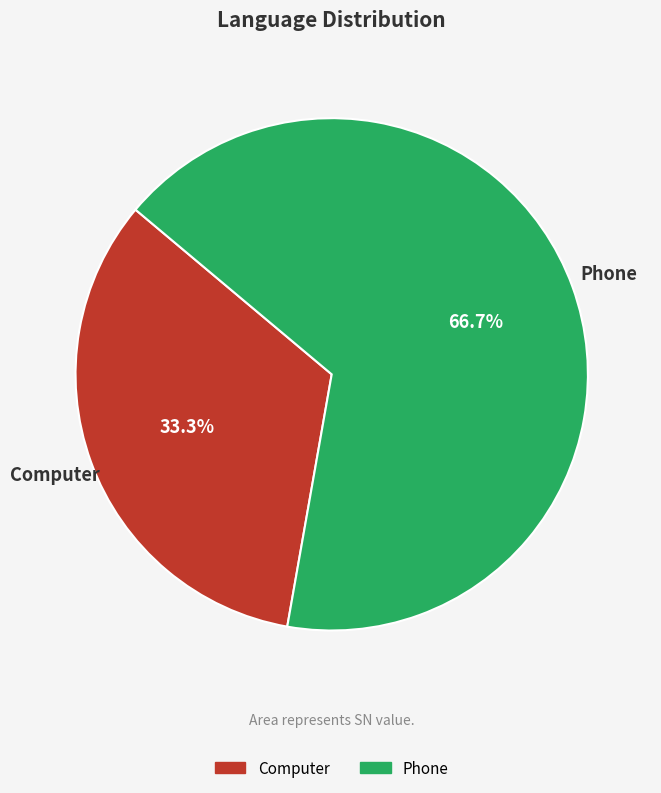

Rank the categories by value from highest to lowest.

Phone, Computer